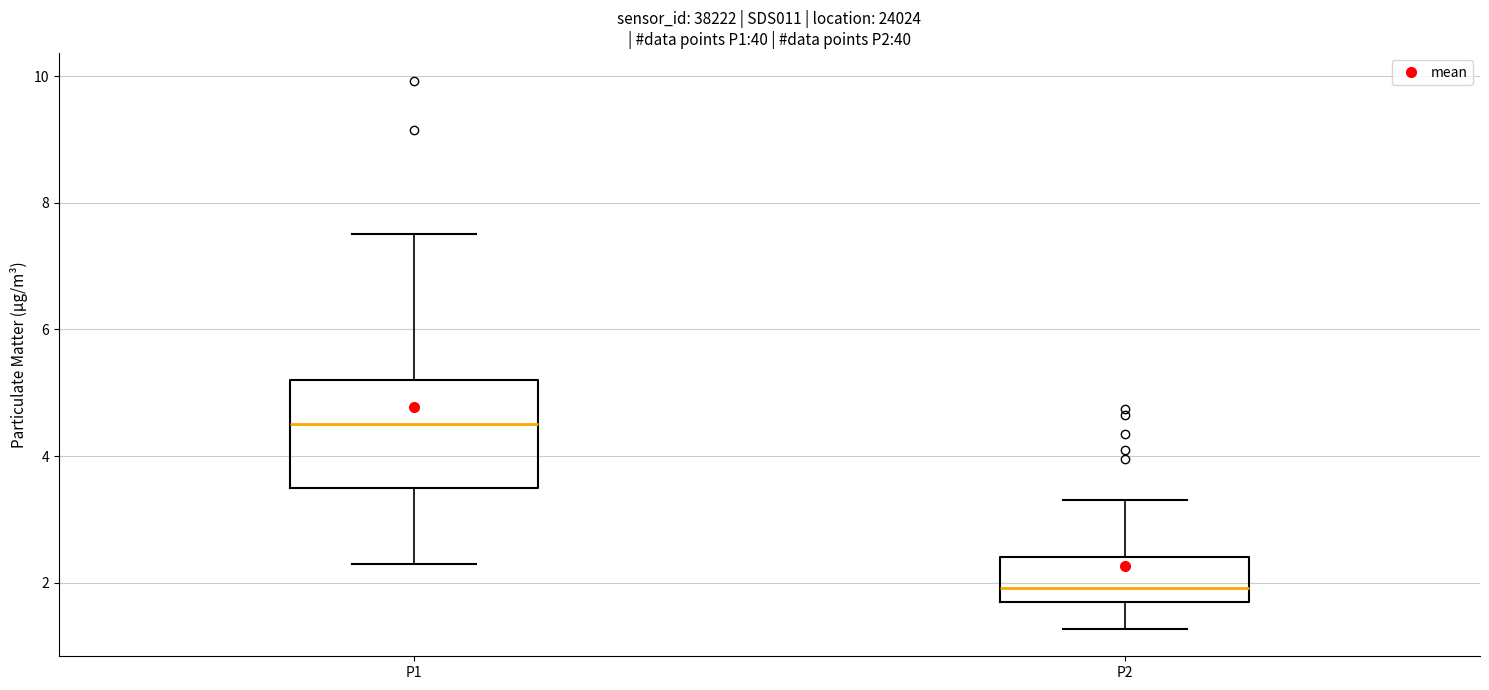

Reading left to right, transcribe this box plot: for each box, give where its median line is, the range the box spans, and where its two whiskers end, as read against the y-axis. The values are not printed on the chart, so give them approximately, as read against the axis.

P1: median 4.6, box 3.6 to 5.2, whiskers 2.4 to 7.6
P2: median 2.0, box 1.8 to 2.4, whiskers 1.2 to 3.4